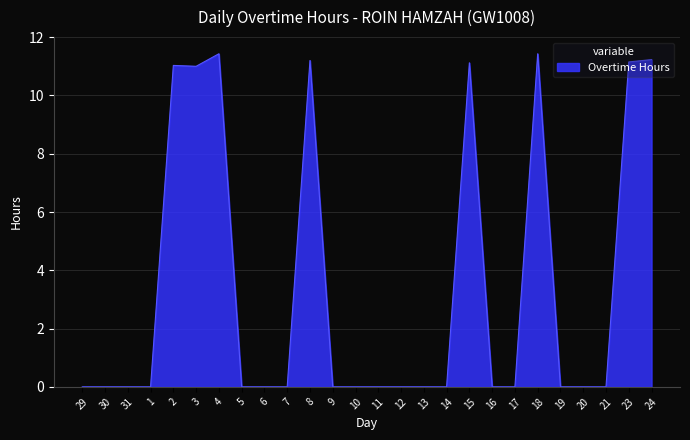

The value at 1 is 0.0. True or false?

True